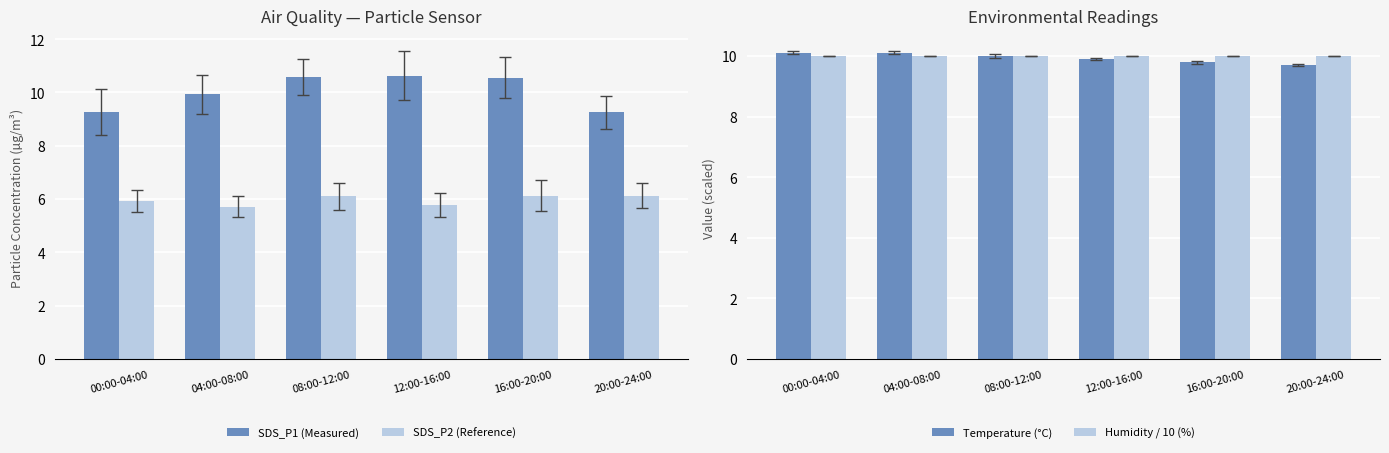

The SDS_P2 (Reference) series shows 5.9 at 00:00-04:00. True or false?

True